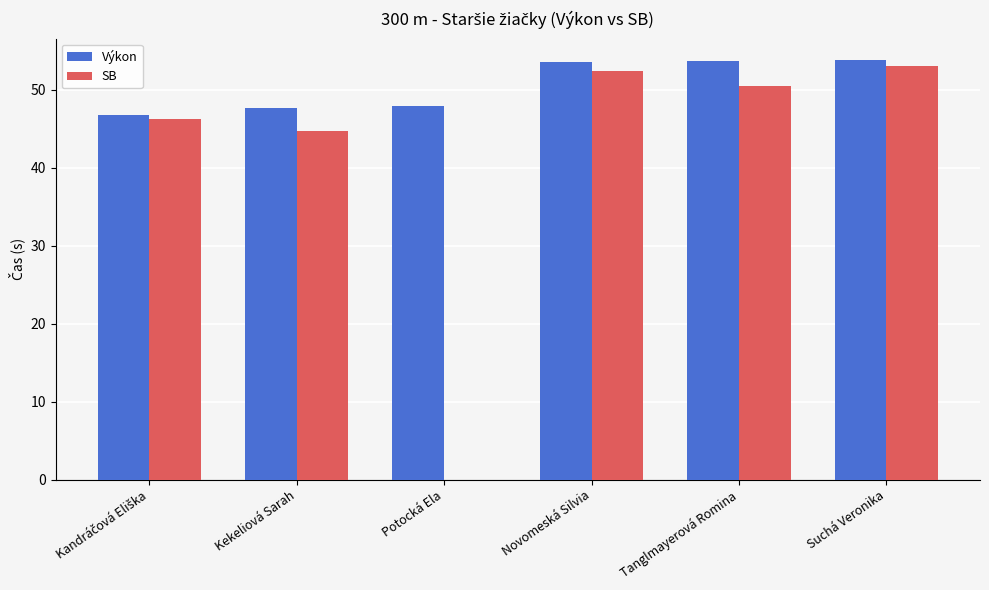

Is it true that the value at Potocká Ela is 47.8?

True